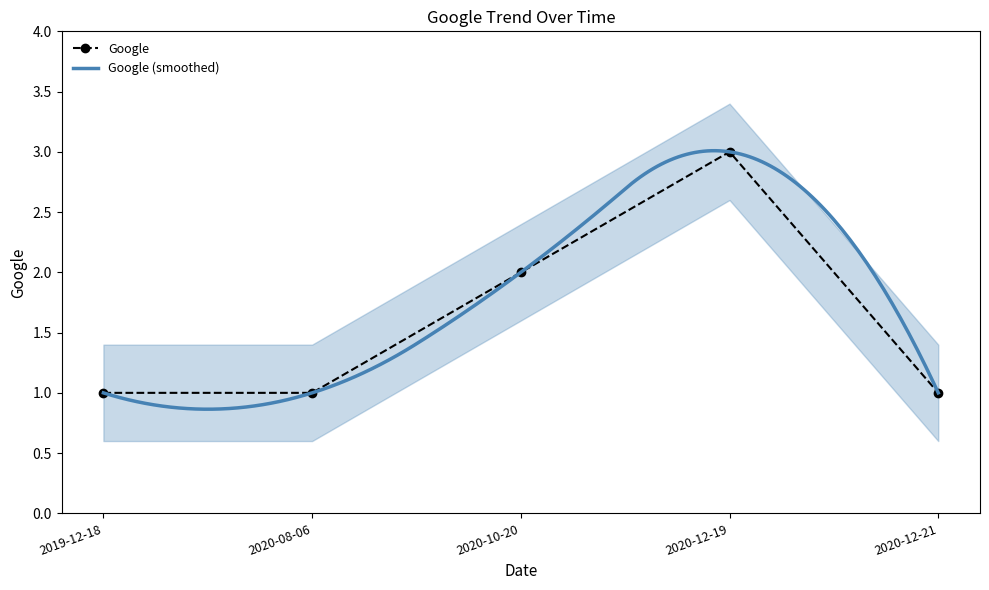

How many categories are shown in the chart?

5